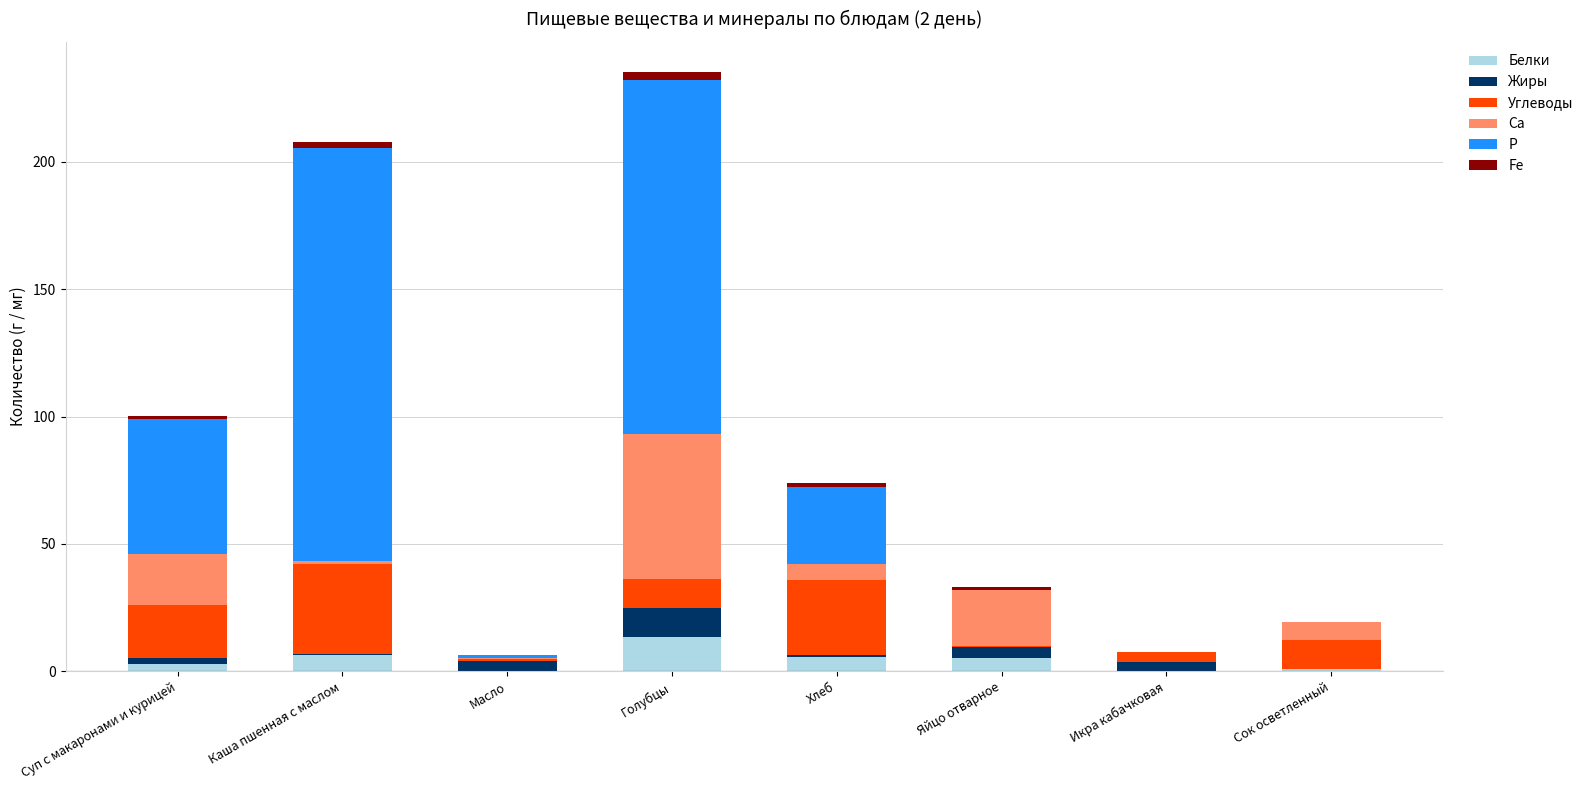

What is the highest value of the Белки series?

13.5